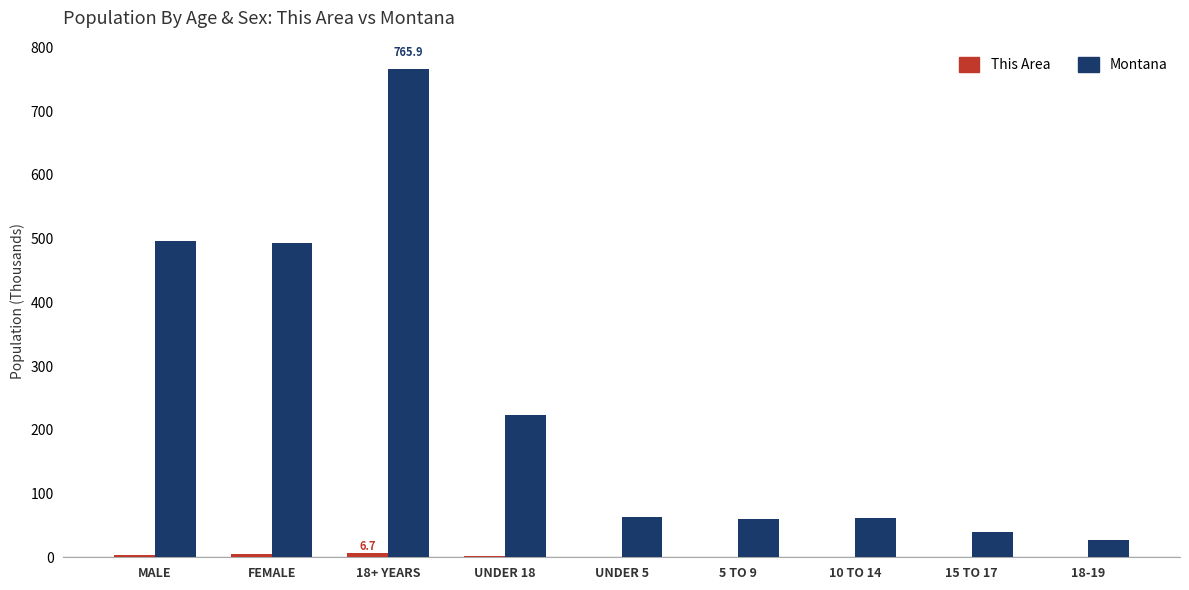

At which category is the sum across all series the highest?

18+ YEARS